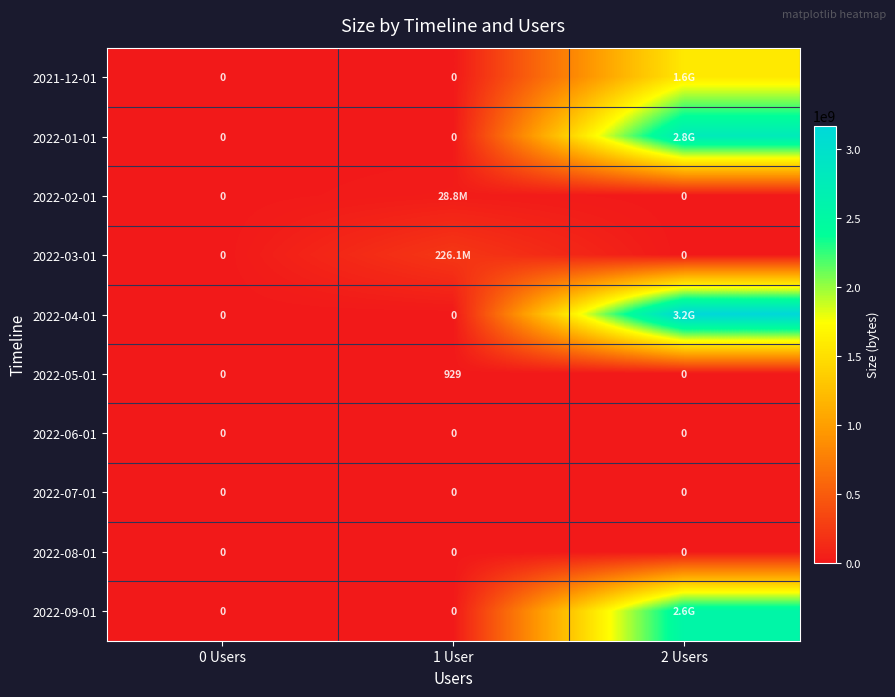

What is the difference between the highest and lowest values at 2 Users?

3172310784